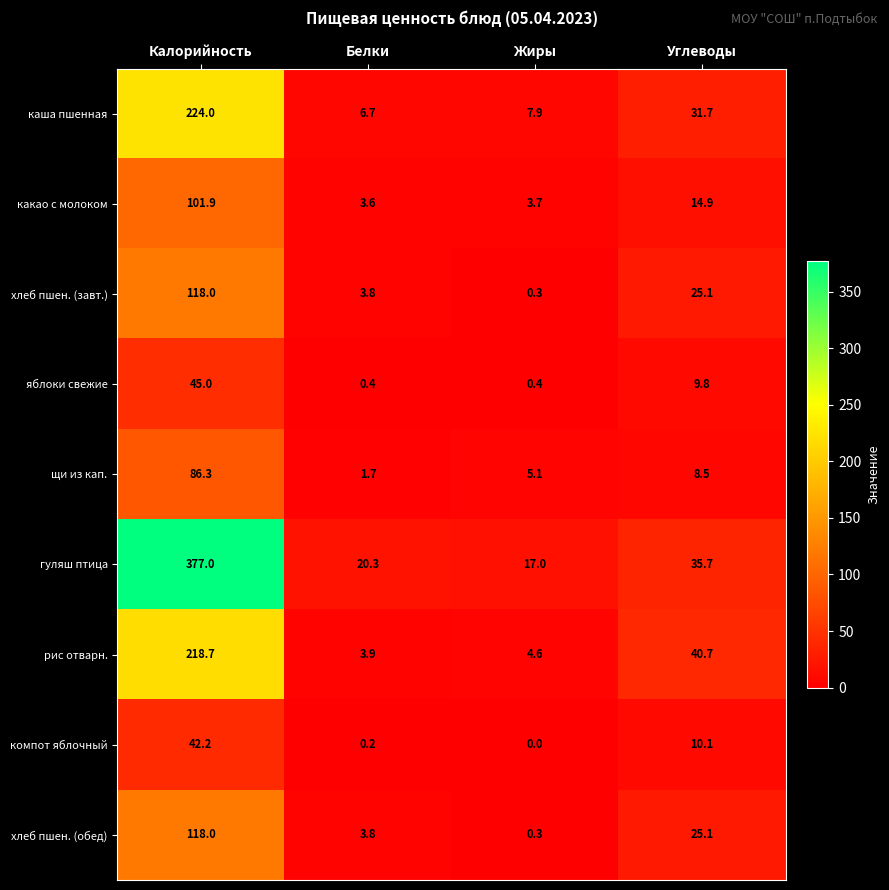

What is the greatest value displayed?

377.0